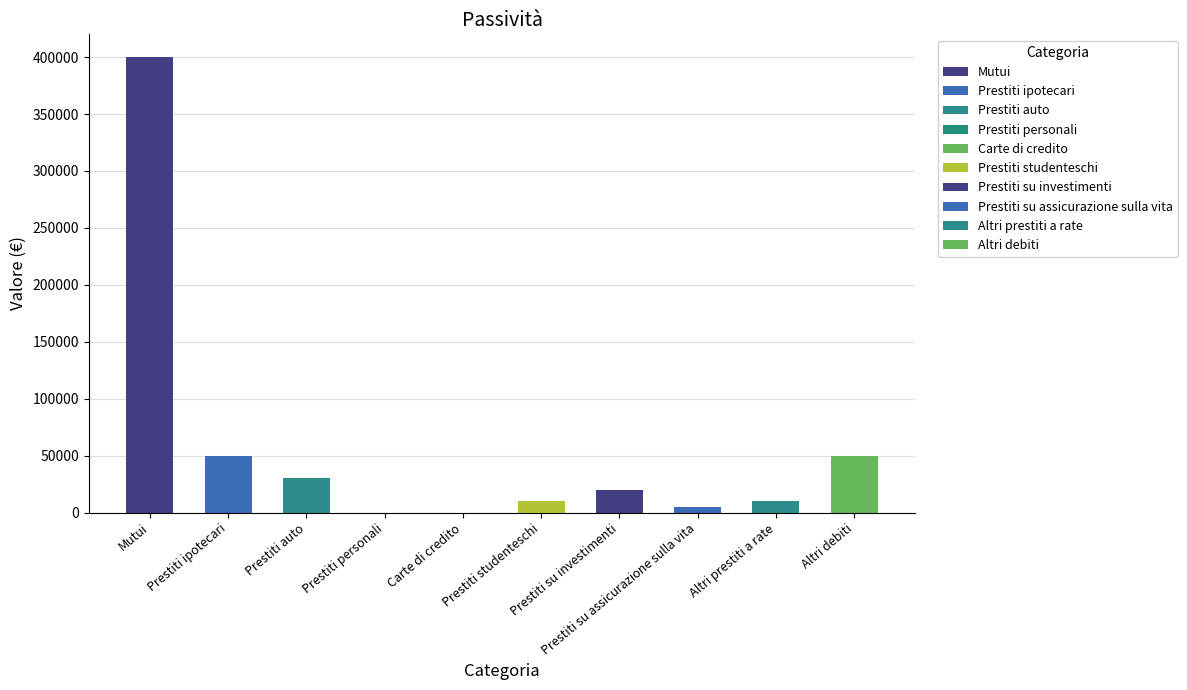

Are the bars horizontal?

No